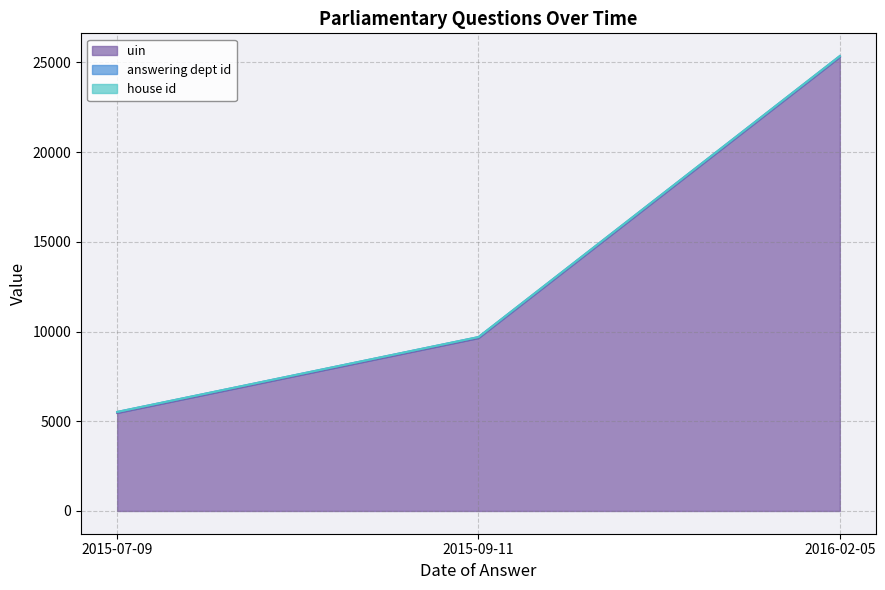

What is the sum of the answering dept id values at 2016-02-05 and 2015-07-09?

106